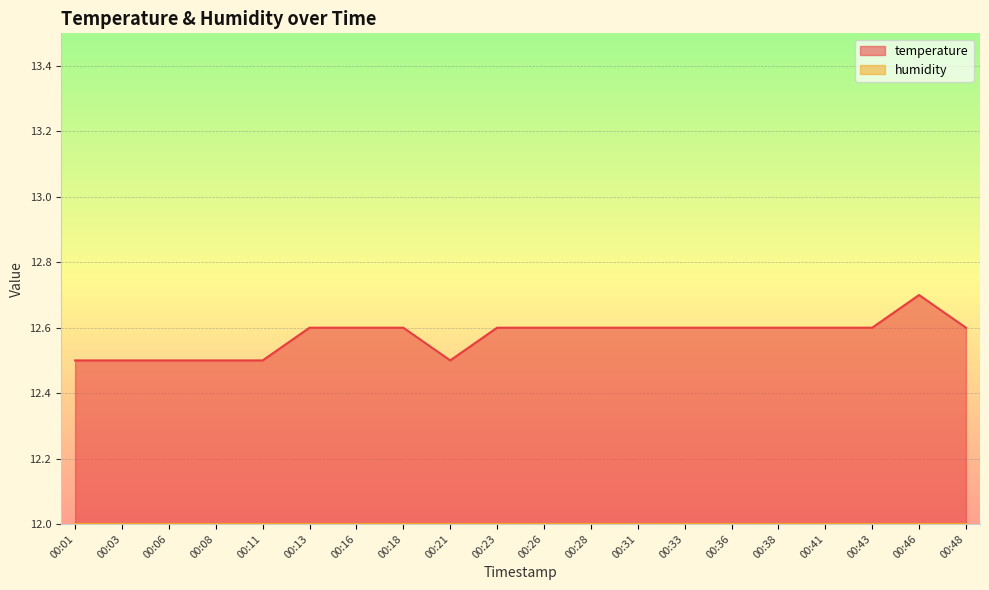

True or false: the data shows 12.5 at 00:03.

True